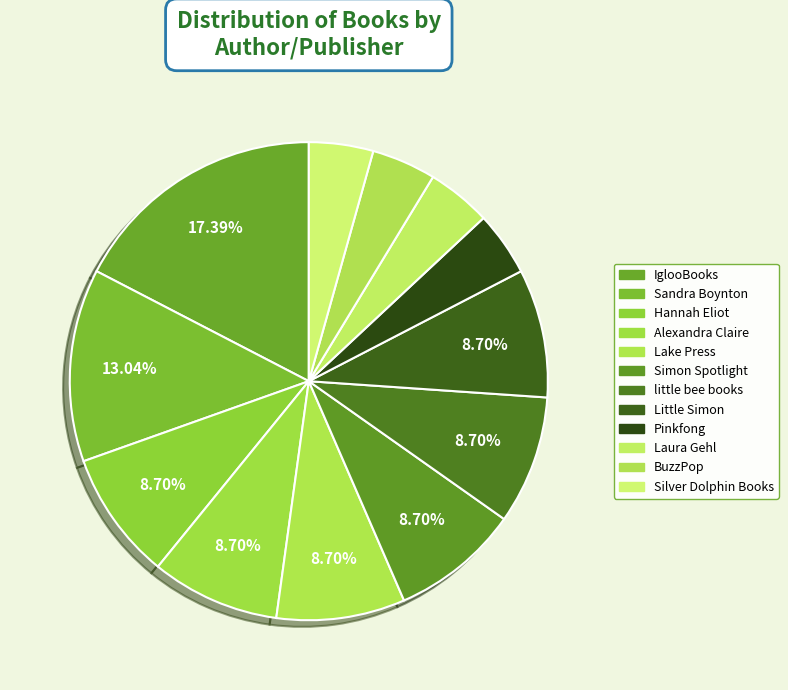

How many slices are in this pie chart?

12